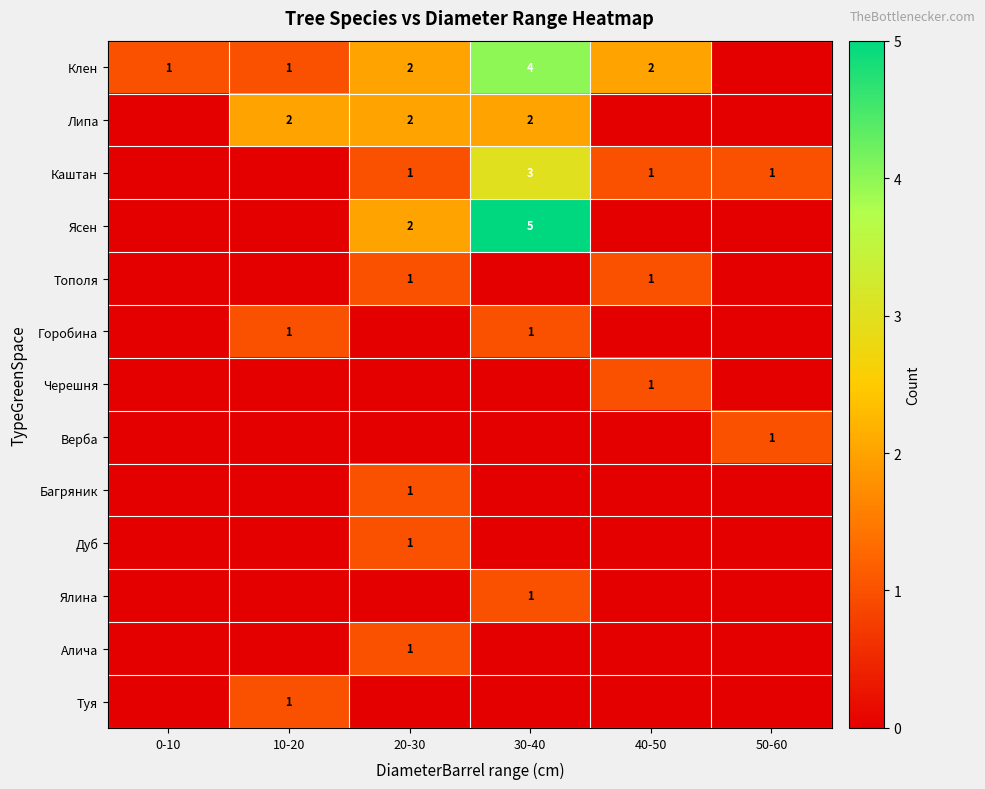

The value of Багряник at 20-30 is 1. True or false?

True